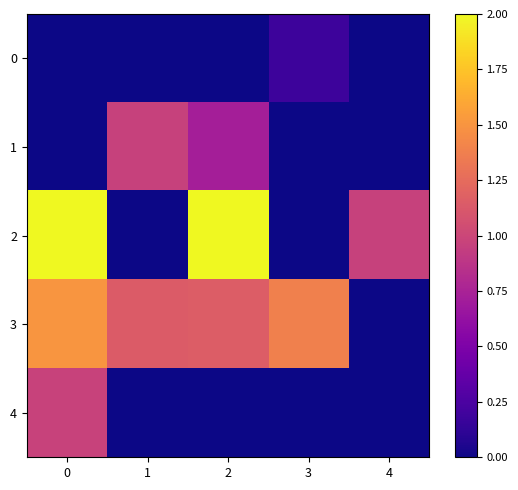

Reading left to right, what are all the values shown in this chart?

0: 0=0.0	1=0.0	2=0.0	3=0.2	4=0.0
1: 0=0.0	1=1.0	2=0.7	3=0.0	4=0.0
2: 0=2.0	1=0.0	2=2.0	3=0.0	4=1.0
3: 0=1.5	1=1.1	2=1.2	3=1.4	4=0.0
4: 0=1.0	1=0.0	2=0.0	3=0.0	4=0.0